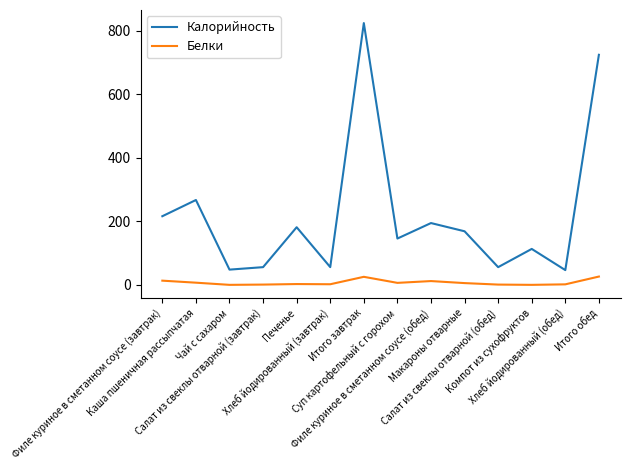

At how many categories does at least one series exceed 347?

2